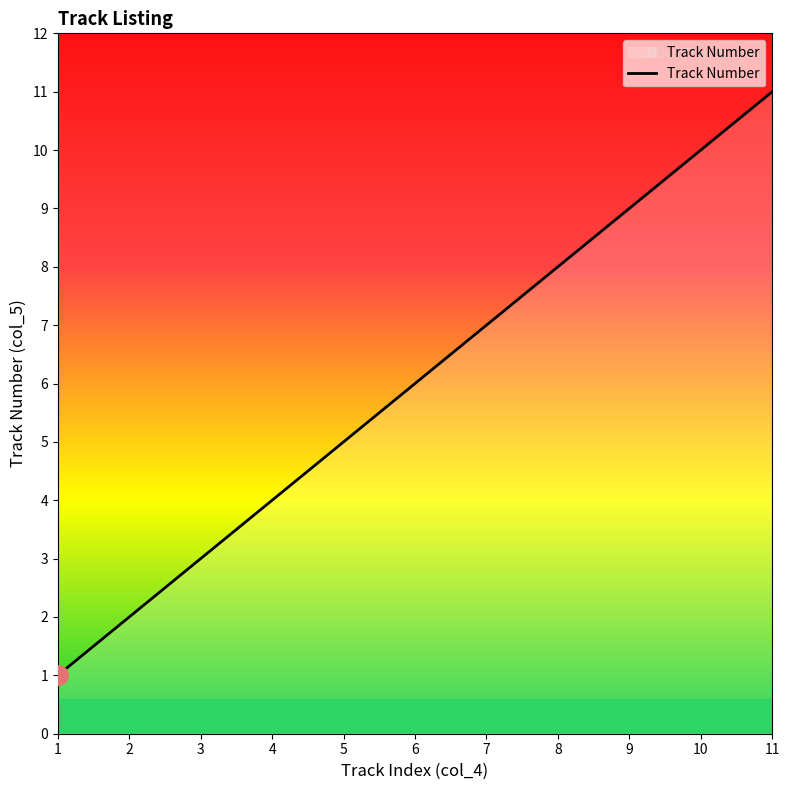

Is it true that the value at 7 is 7?

True